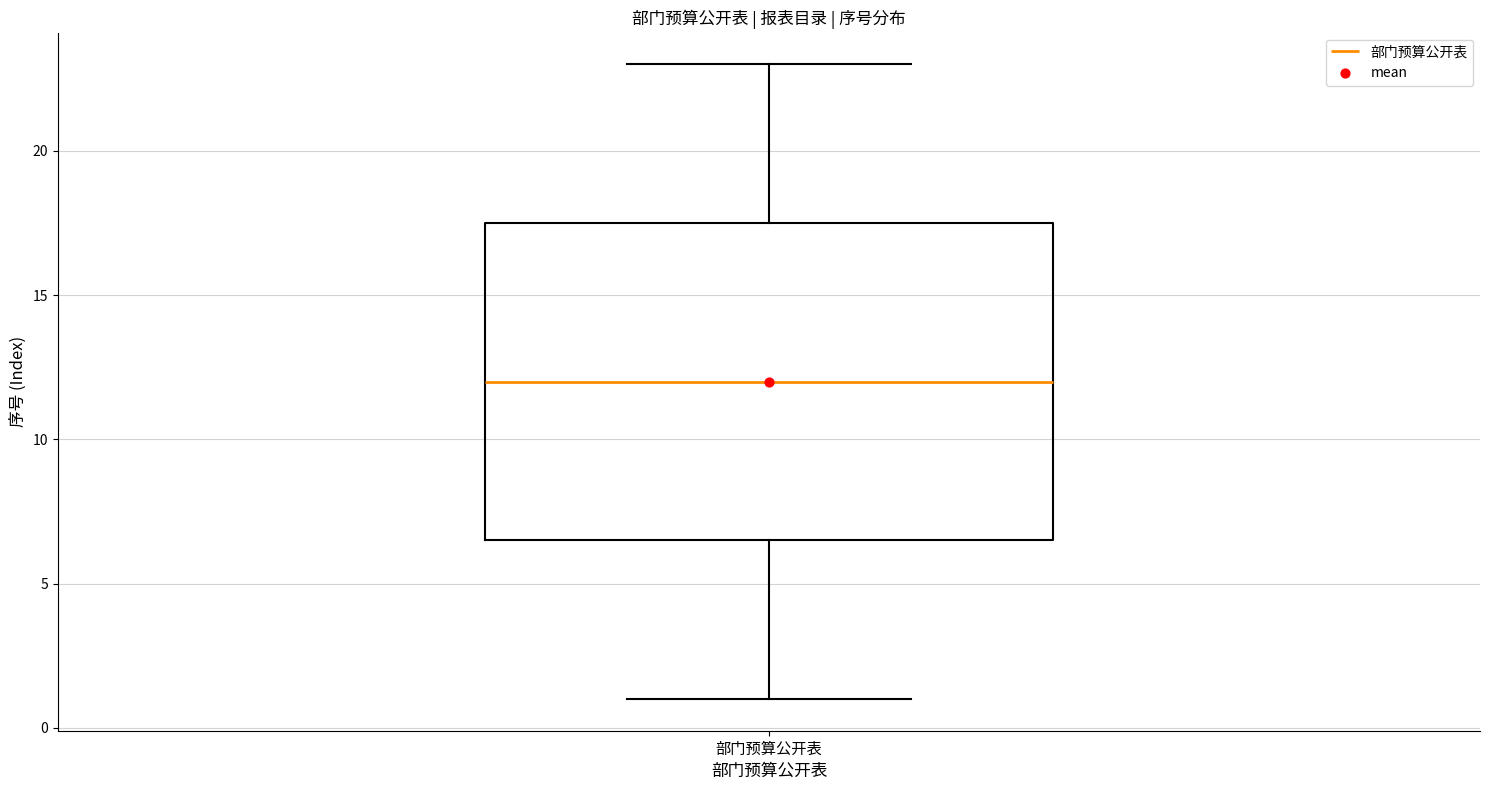

Transcribe this box plot: give where the median line is, the range the box spans, and where the two whiskers end, as read against the y-axis. The values are not printed on the chart, so give them approximately, as read against the axis.

median 12.0, box 6.5 to 17.5, whiskers 1.0 to 23.0